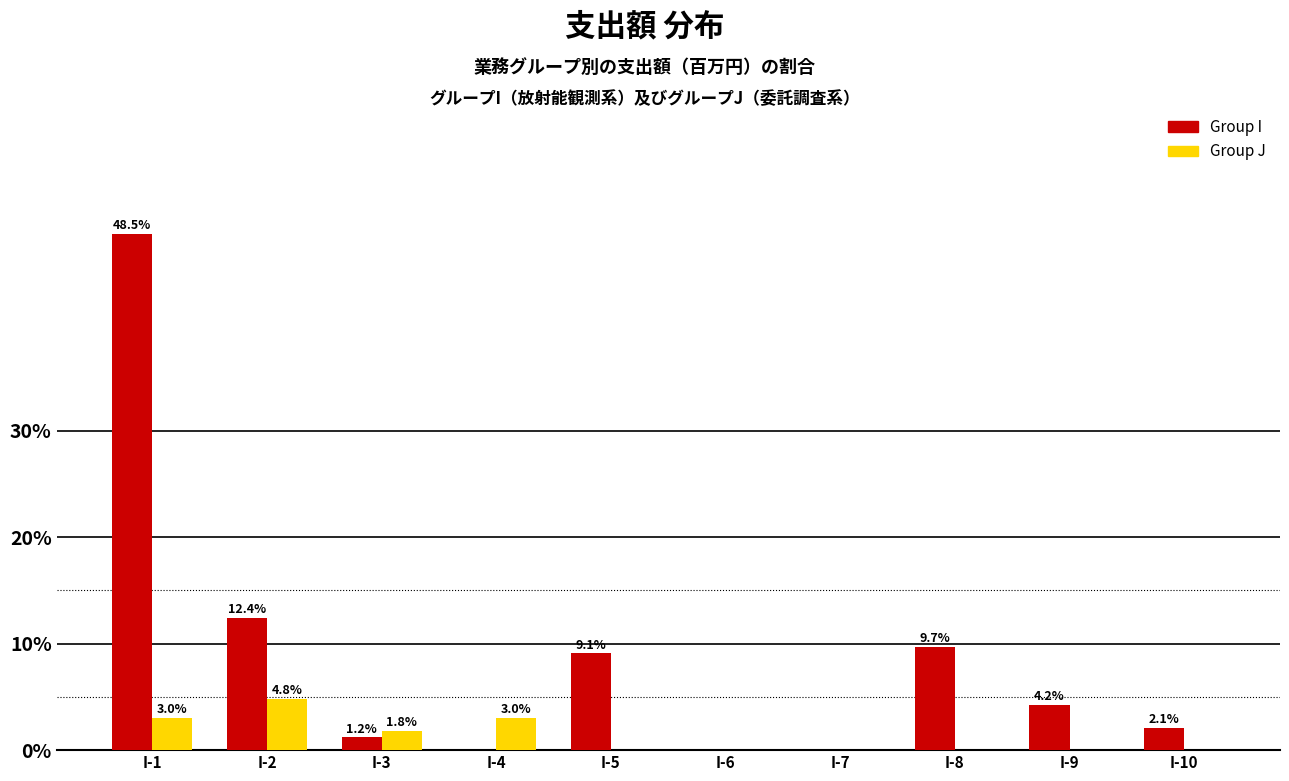

What is the sum of the Group I values at I-6 and I-2?

12.4